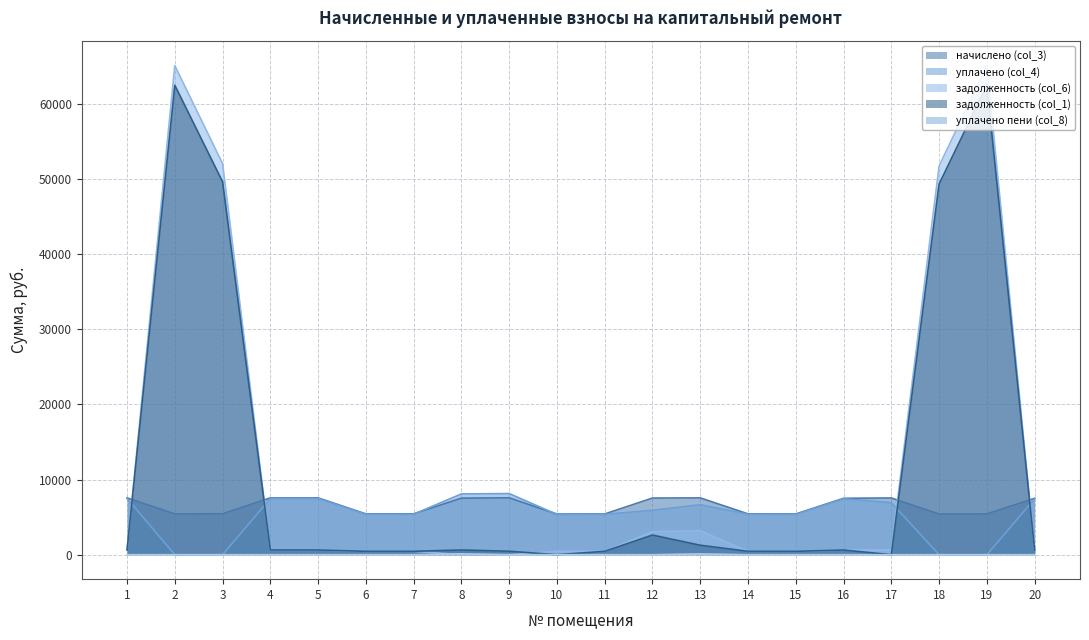

Reading right to left, list all the values displayed in this chart.

задолженность (col_1): 625.8	62503.2	49347.6	0.0	625.8	452.1	453.0	1260.9	2614.4	452.1	0.0	461.0	627.6	453.9	453.0	630.5	630.5	49654.5	62503.2	630.5
начислено (col_3): 7509.4	5435.9	5413.4	7554.2	7509.4	5424.7	5435.9	7565.4	7543.0	5424.7	5413.4	7576.6	7531.8	5447.0	5435.9	7565.4	7565.4	5447.0	5435.9	7565.4
уплачено (col_4): 7441.7	0.0	0.0	6924.7	7441.7	5375.8	5386.9	6657.9	5911.7	5375.8	5364.7	8139.7	8091.6	5398.0	5386.9	7497.2	7497.2	0.0	0.0	7497.2
задолженность (col_6): 625.8	65120.0	51742.1	629.5	625.8	452.1	453.0	3176.6	3068.8	452.1	451.1	0.0	0.0	453.9	453.0	630.5	630.5	52063.7	65120.0	630.5
уплачено пени (col_8): 0.0	0.0	0.0	0.0	0.0	0.0	0.0	109.5	0.0	0.0	0.5	0.0	117.4	0.0	0.0	0.0	0.0	0.0	0.0	0.1